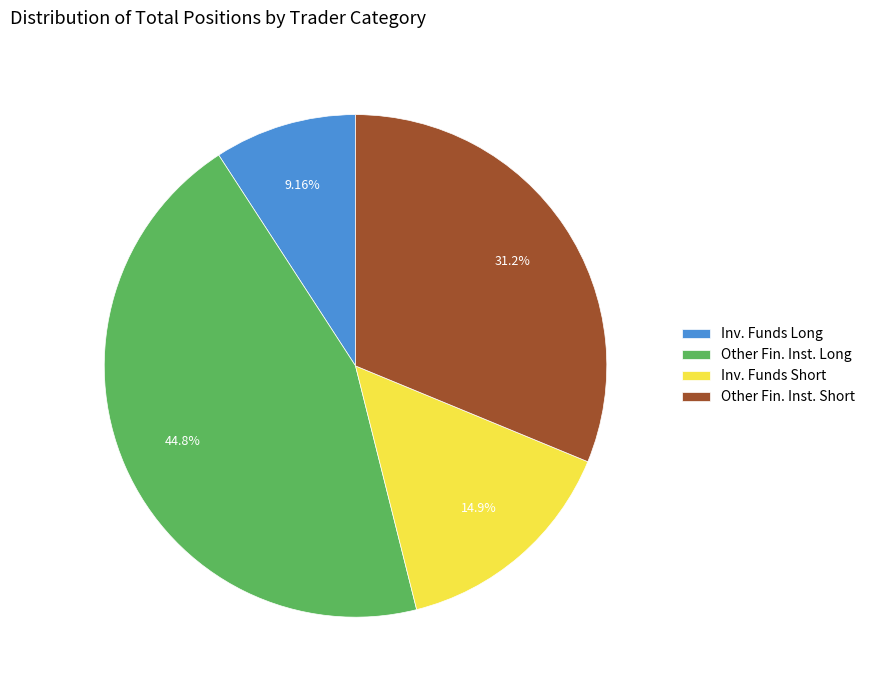

Rank the categories by value from lowest to highest.

Inv. Funds Long, Inv. Funds Short, Other Fin. Inst. Short, Other Fin. Inst. Long